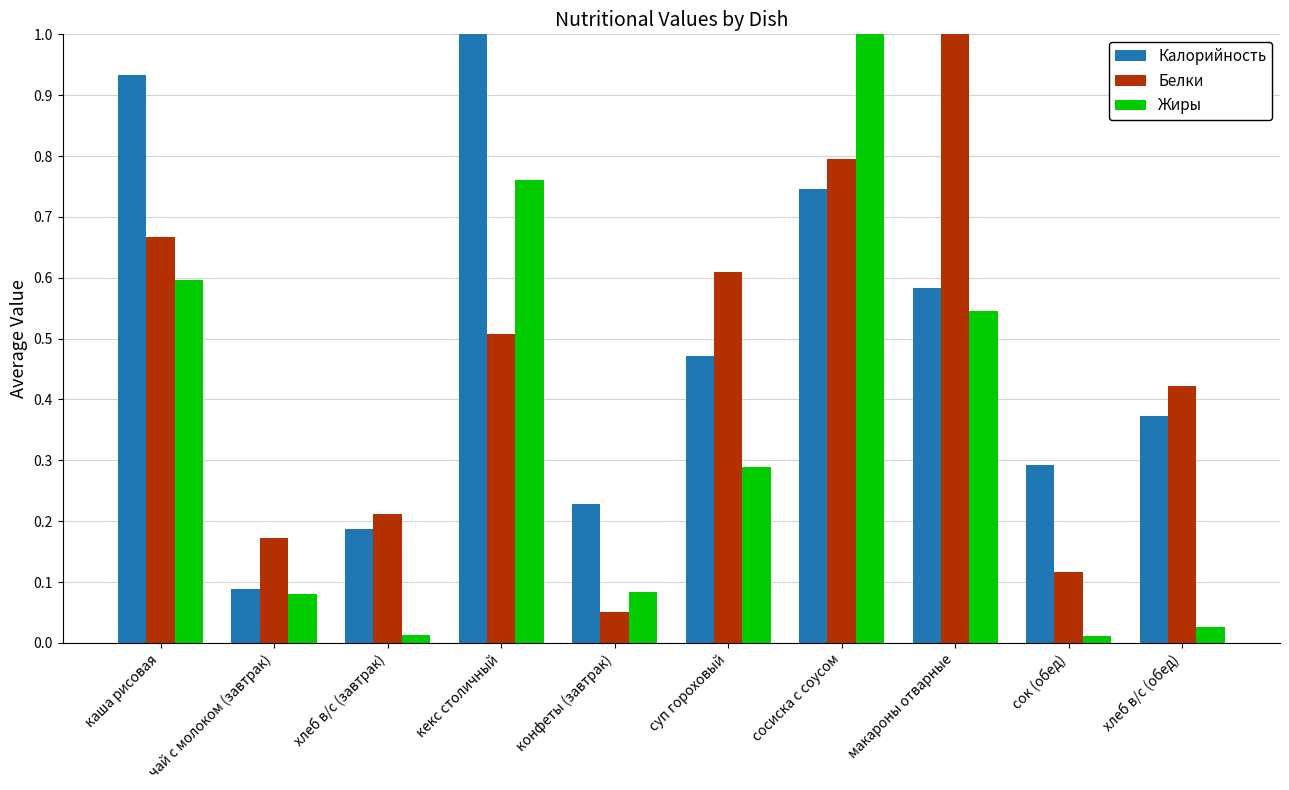

How many bars are there in each group?

3